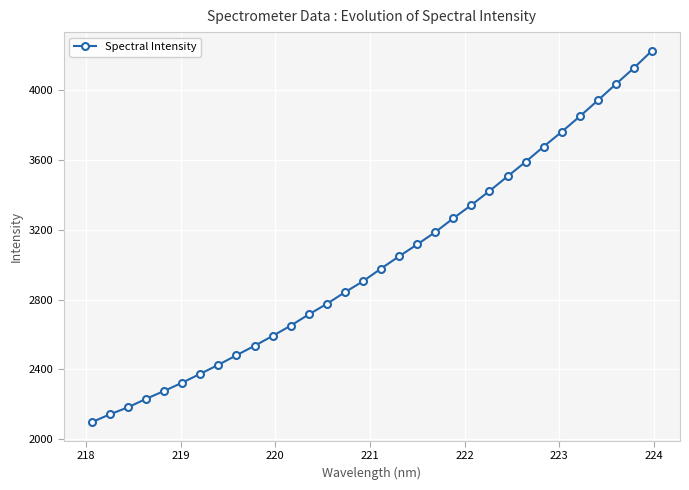

Count the number of values greater than 2978.

16